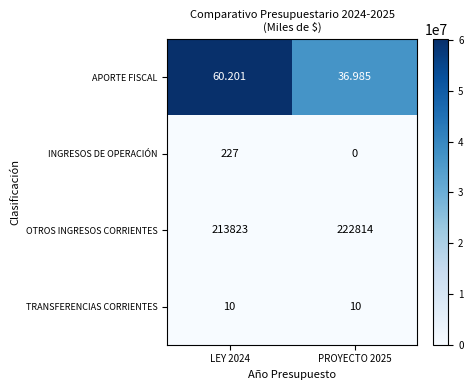

Rank the series by their maximum value, from highest to lowest.

OTROS INGRESOS CORRIENTES, INGRESOS DE OPERACIÓN, APORTE FISCAL, TRANSFERENCIAS CORRIENTES